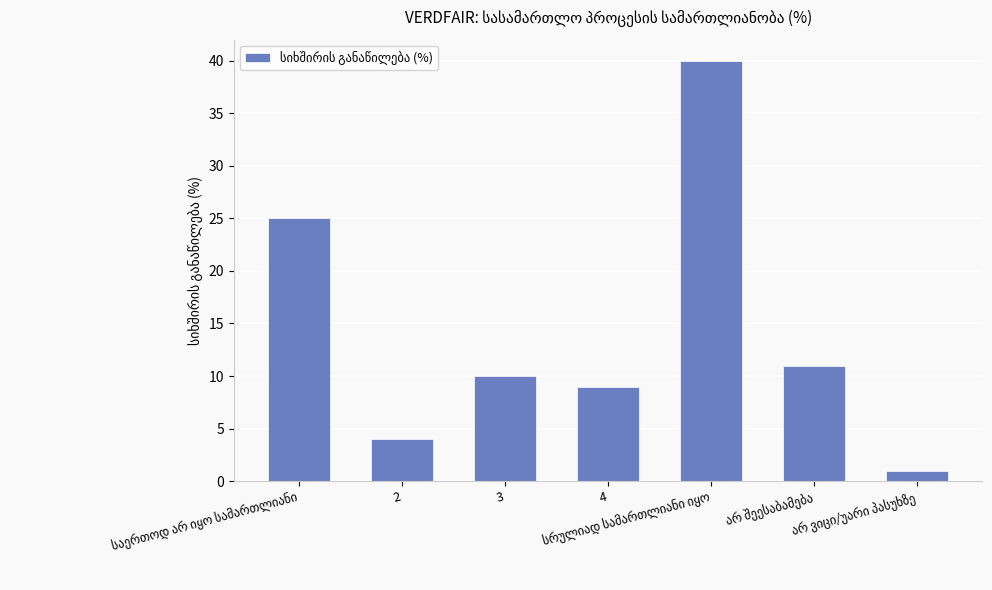

Reading left to right, list all the values displayed in this chart.

25	4	10	9	40	11	1